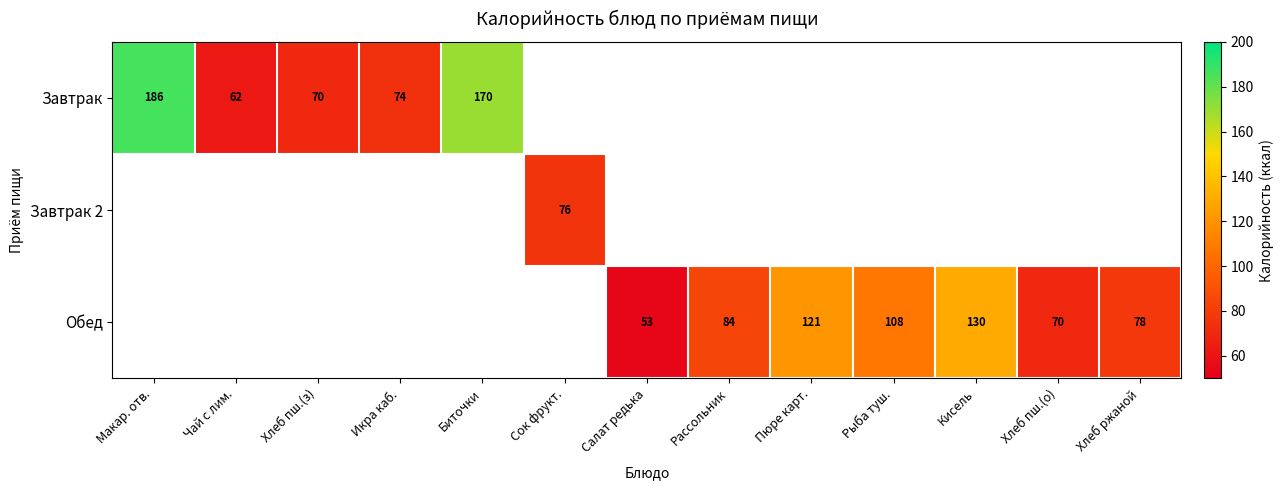

What is the sum of the Обед values at Салат редька and Кисель?

183